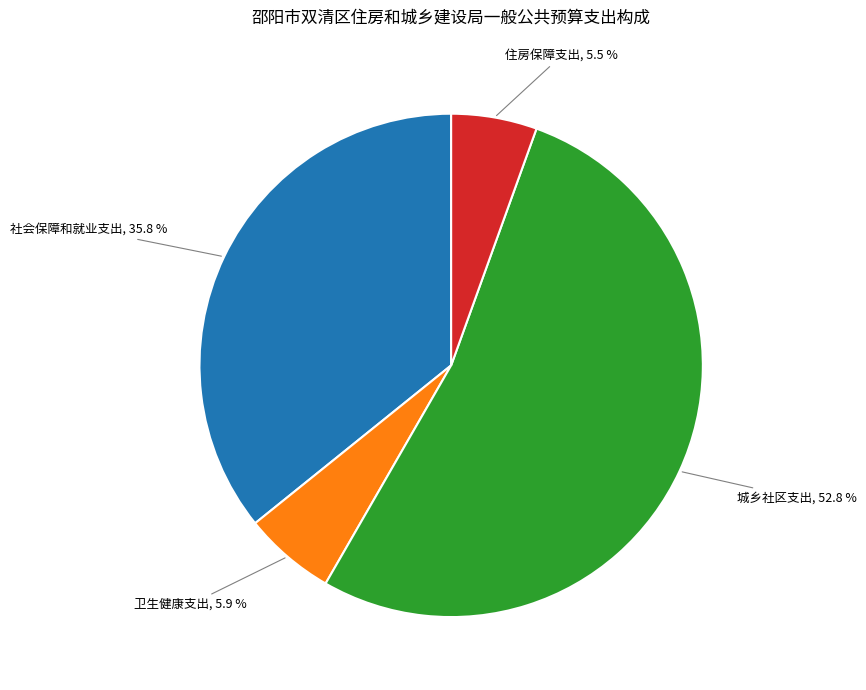

Is there a majority slice in this chart?

Yes